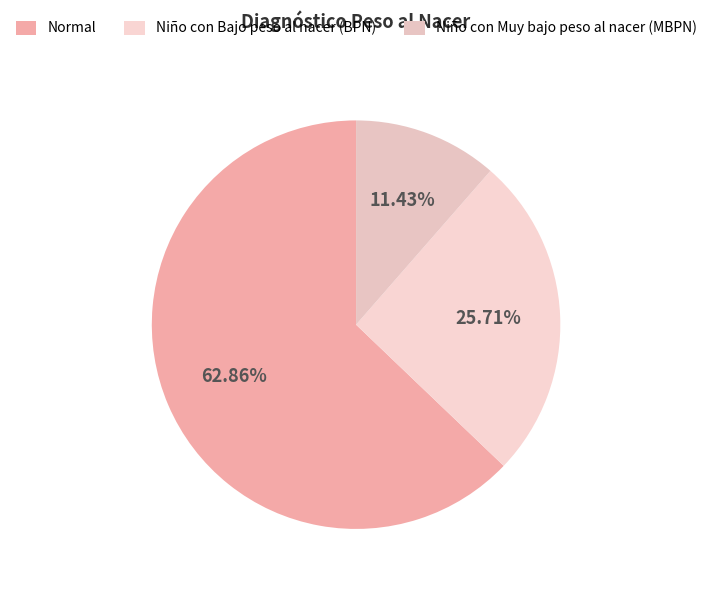

What percentage is NOT represented by Niño con Bajo peso al nacer (BPN)?

74.3%